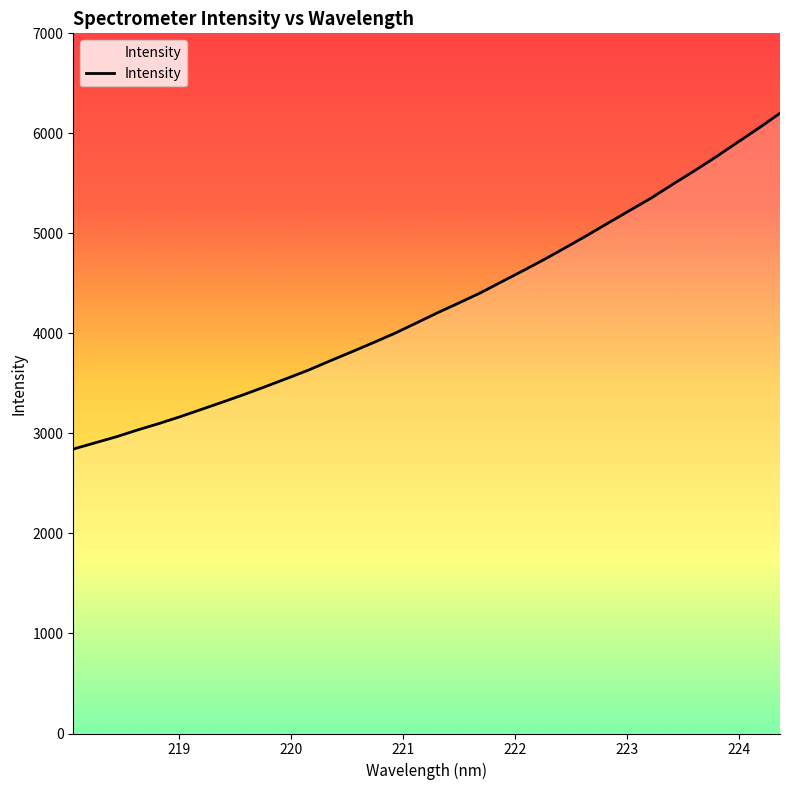

True or false: the data has more than 0 interior local peaks.

False